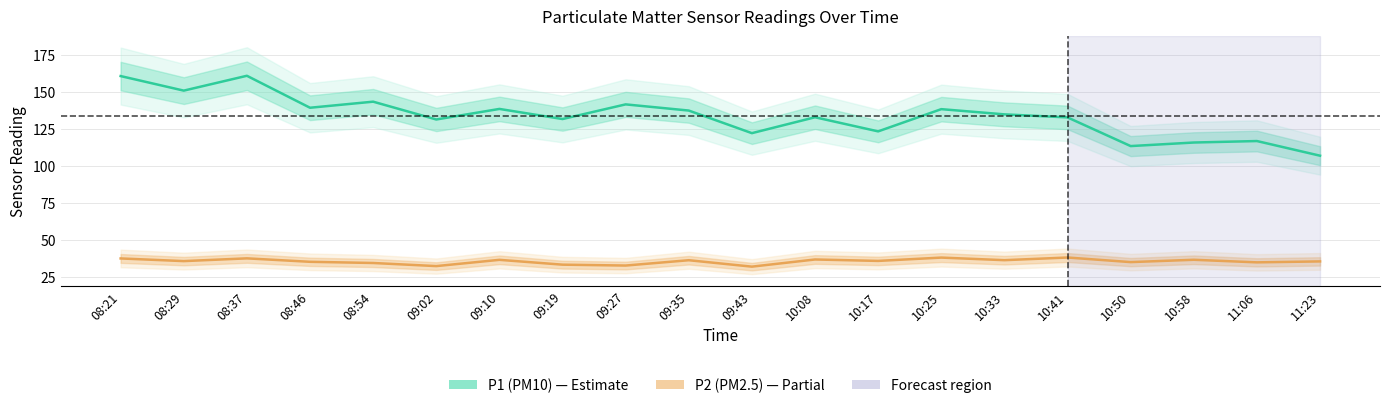

True or false: P2 (PM2.5) and P1 (PM10) cross at least once.

False